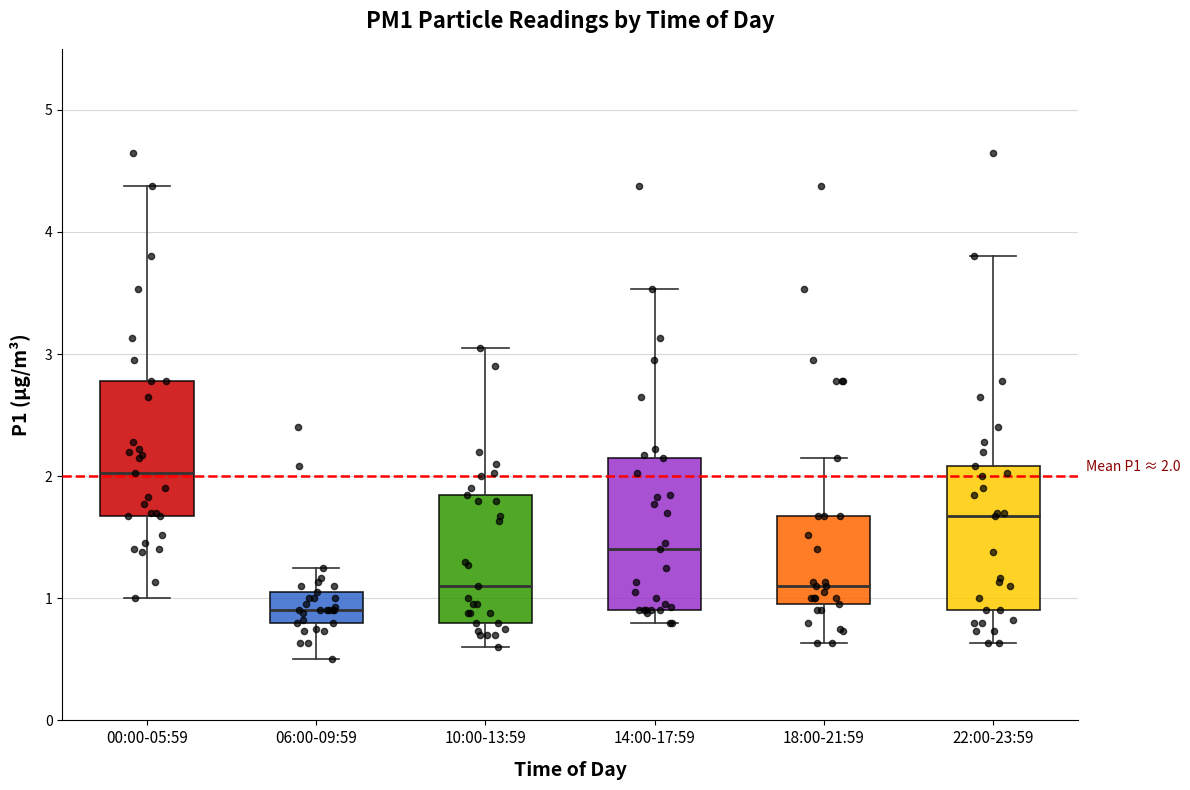

Which box has the lowest median line?

06:00-09:59